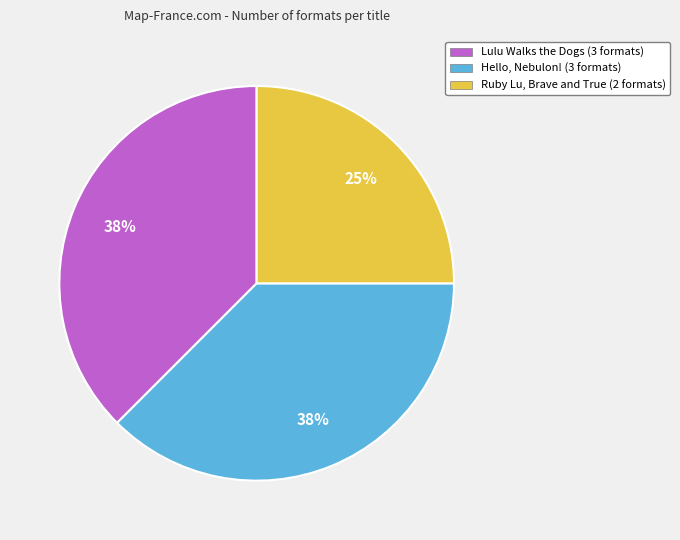

What is the smallest slice in the pie chart?

Ruby Lu, Brave and True (2 formats)